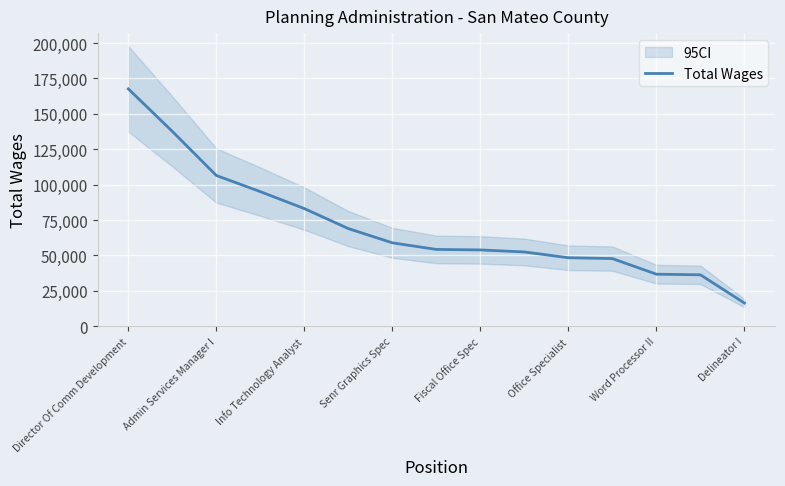

What is the sum of all values?

1063619